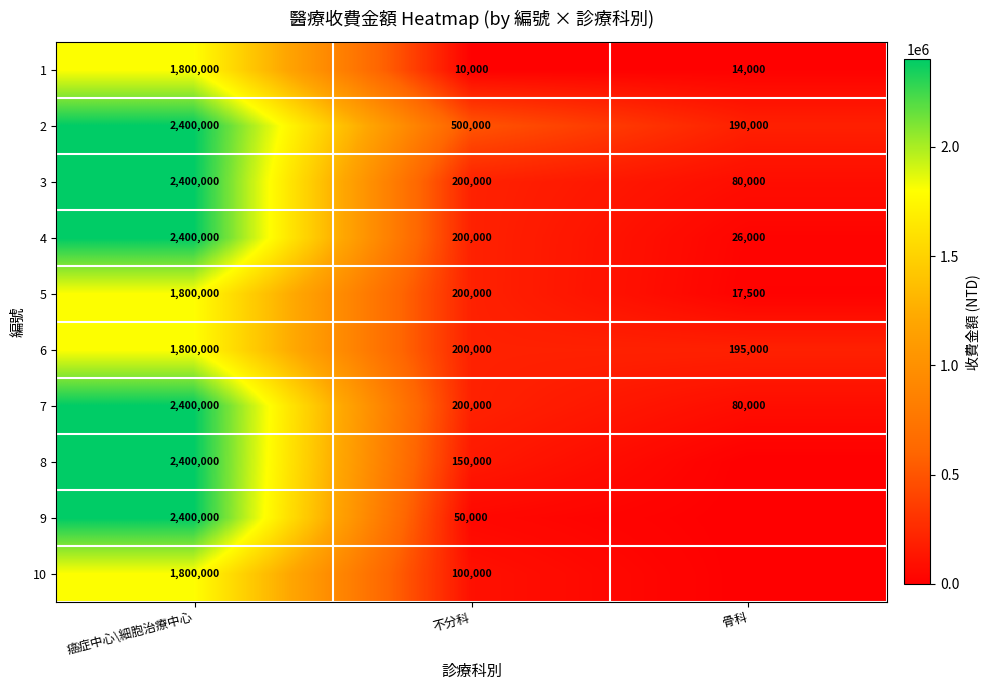

What is the approximate value of 4 at 癌症中心\細胞治療中心, to the nearest 10?

2400000